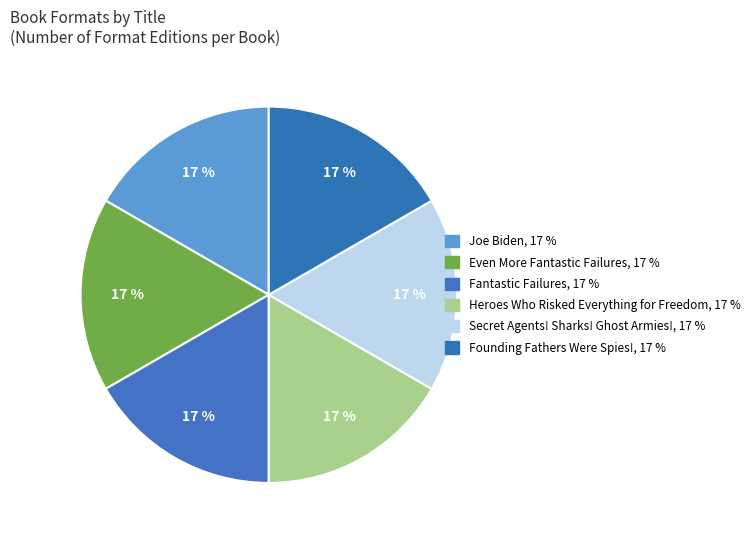

What is the smallest slice in the pie chart?

Even More Fantastic Failures